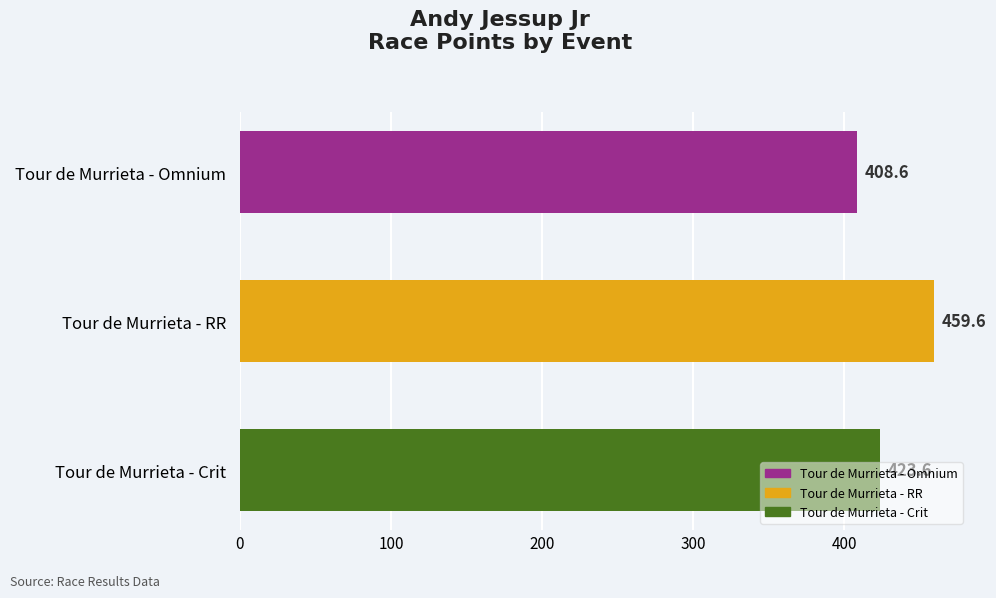

What is the minimum value shown in the chart?

408.6